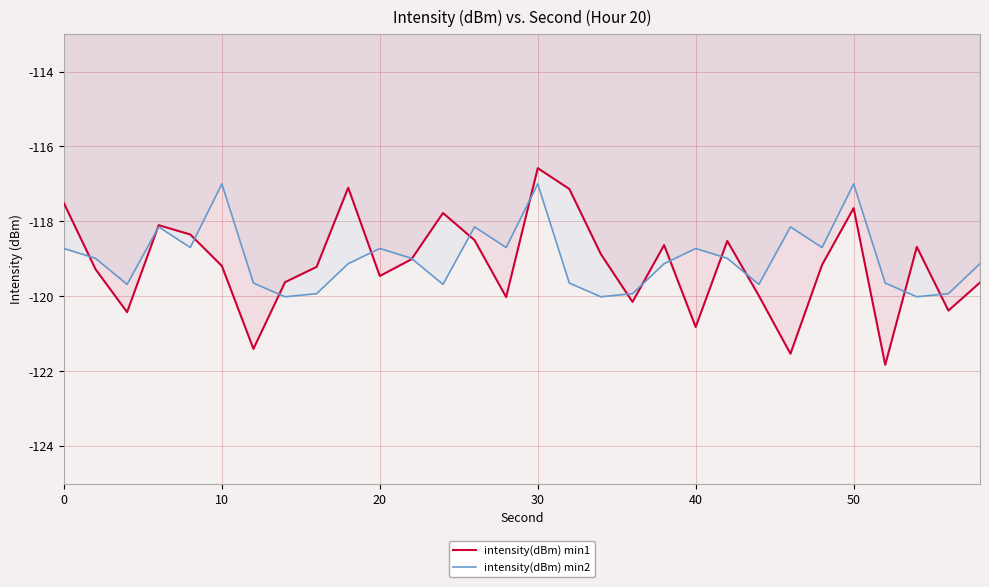

What is the minimum value shown in the chart?

-121.8